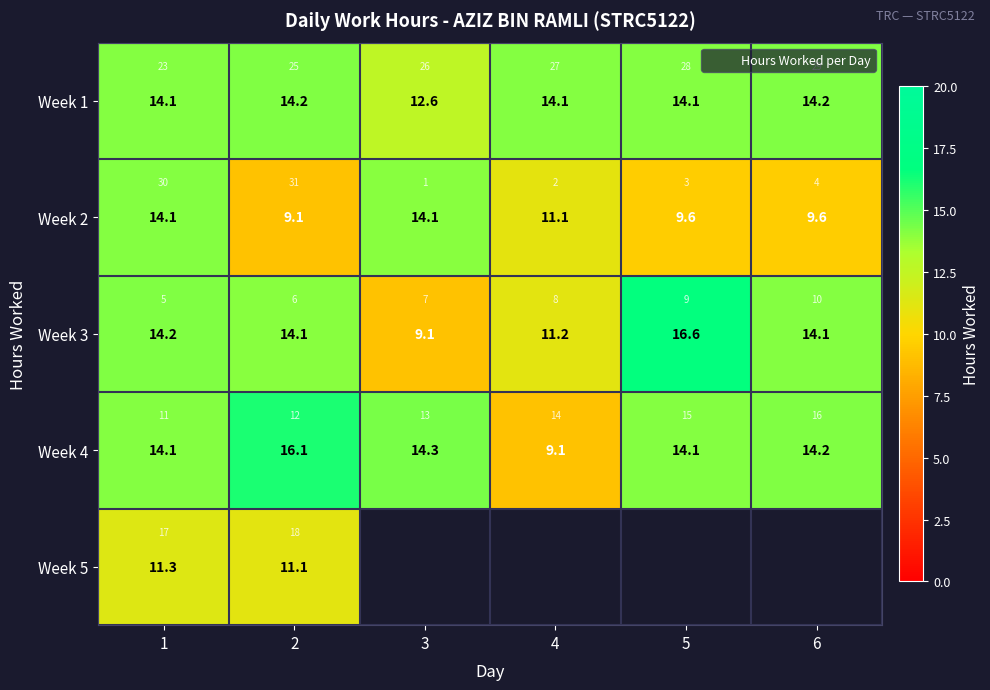

What is the difference between the maximum and minimum values in the Week 4 series?

7.0